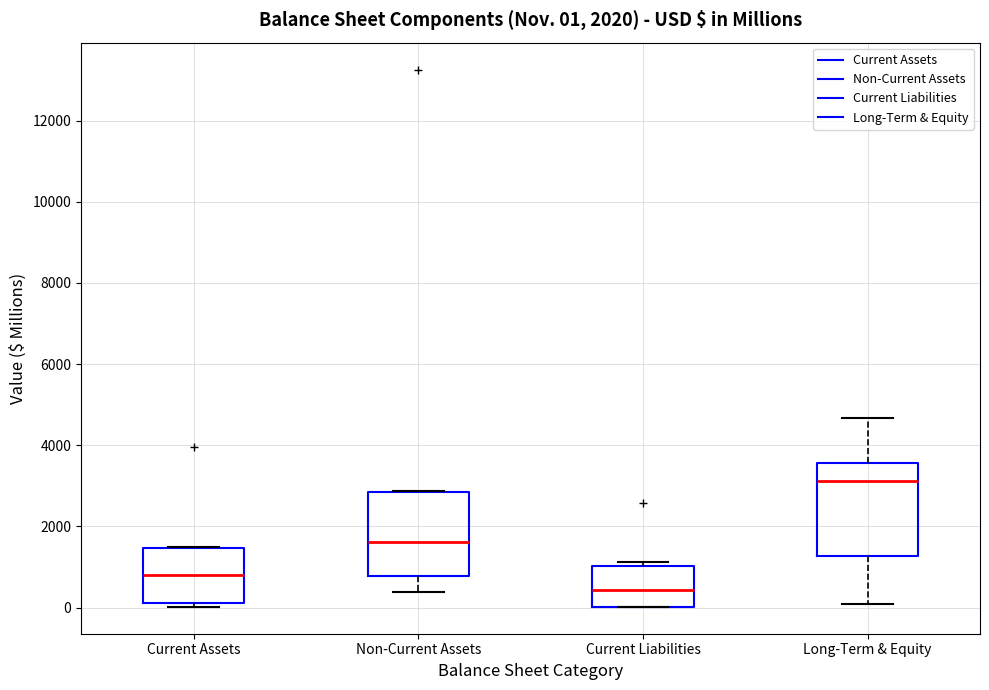

Which box is the tallest, from its lower edge to its upper edge?

Long-Term & Equity